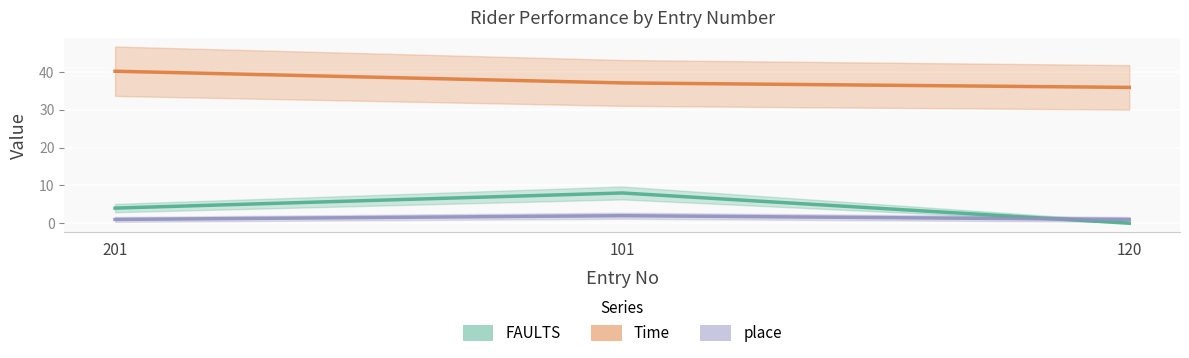

What is the sum of the FAULTS values at 101 and 120?

8.0